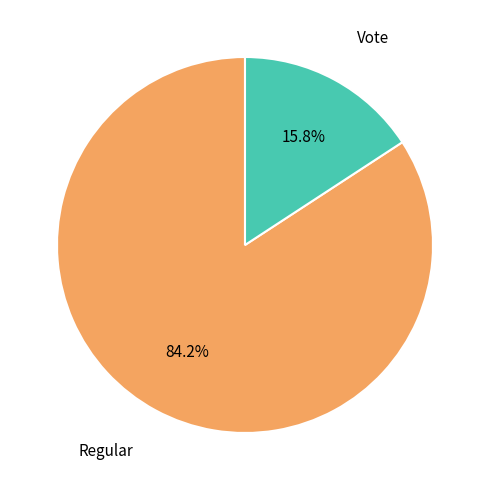

What is the largest slice in the pie chart?

Regular